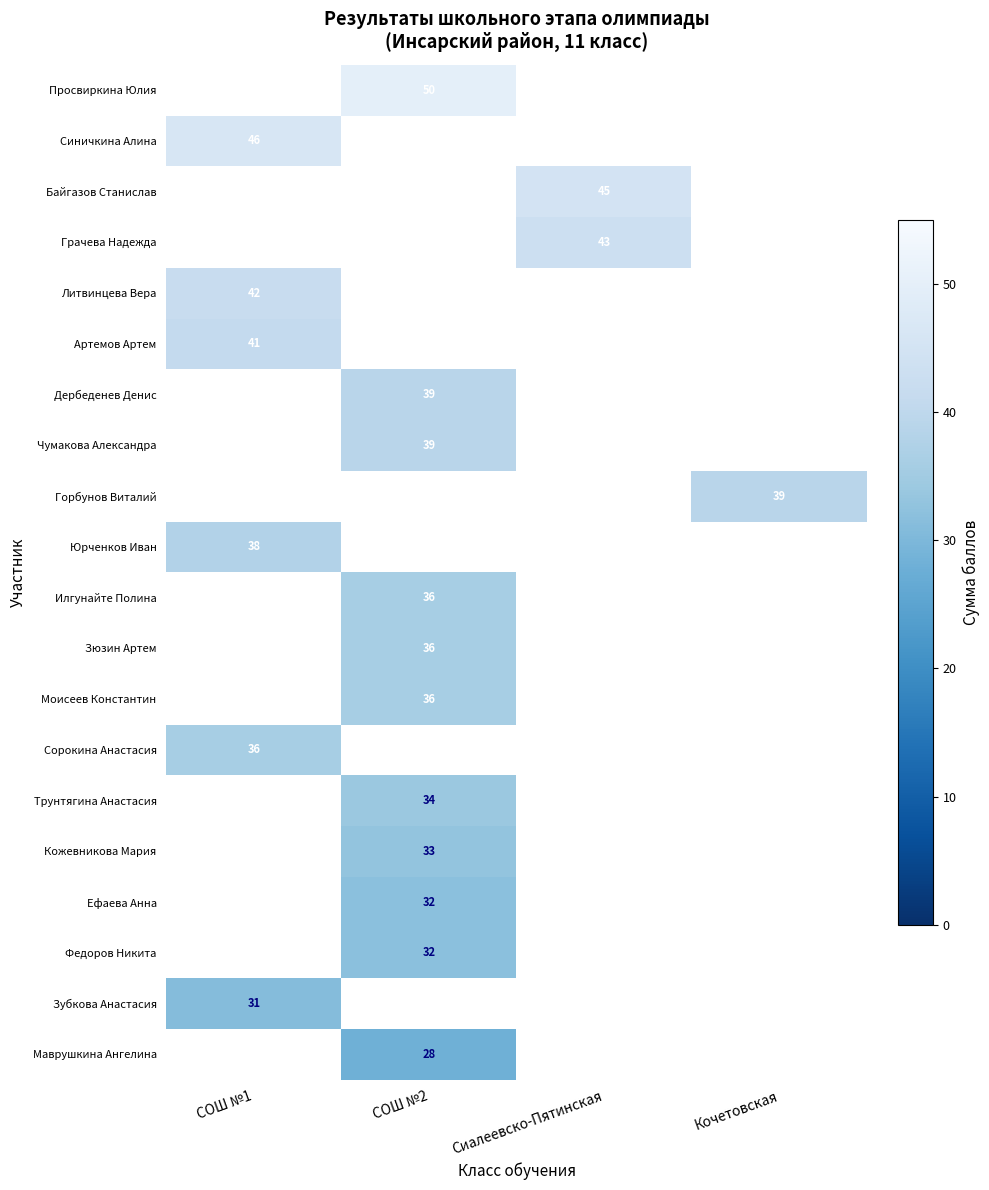

Is it true that Трунтягина Анастасия equals 57 at СОШ №2?

False